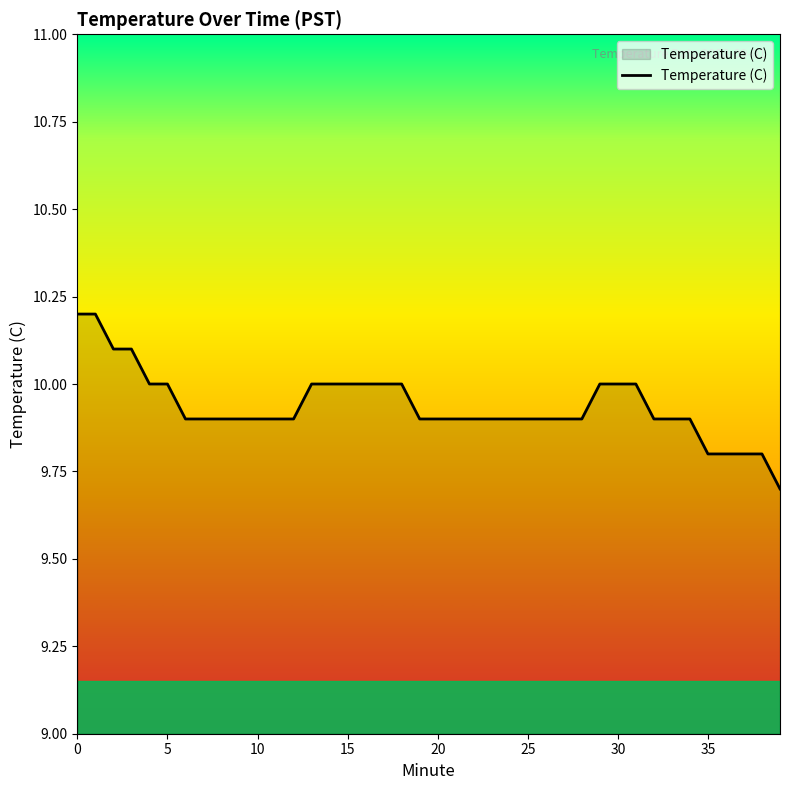

What is the difference between the maximum and minimum values?

0.5